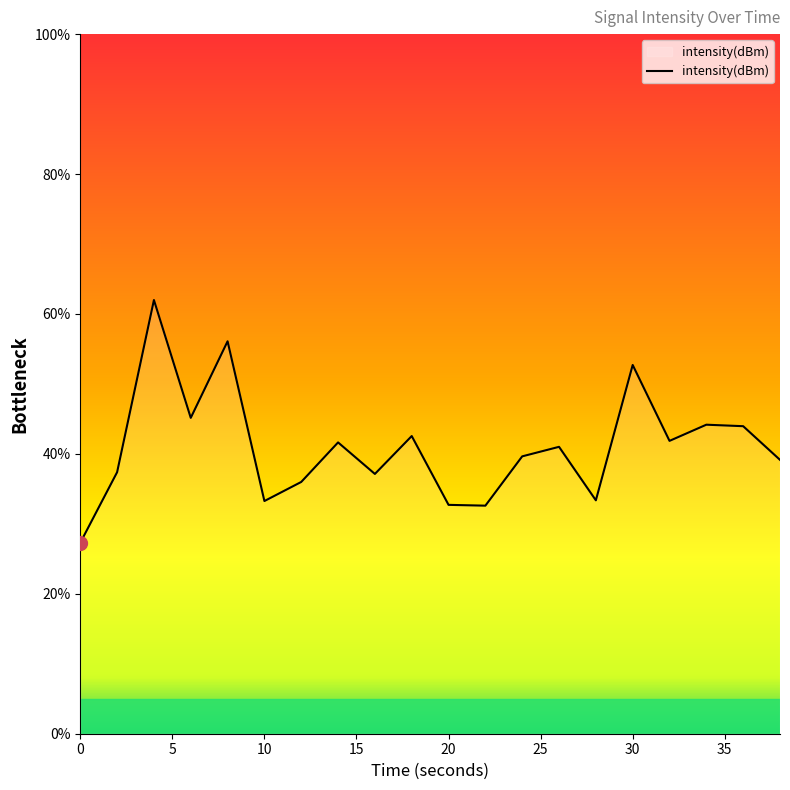

What is the minimum value shown in the chart?

27.3